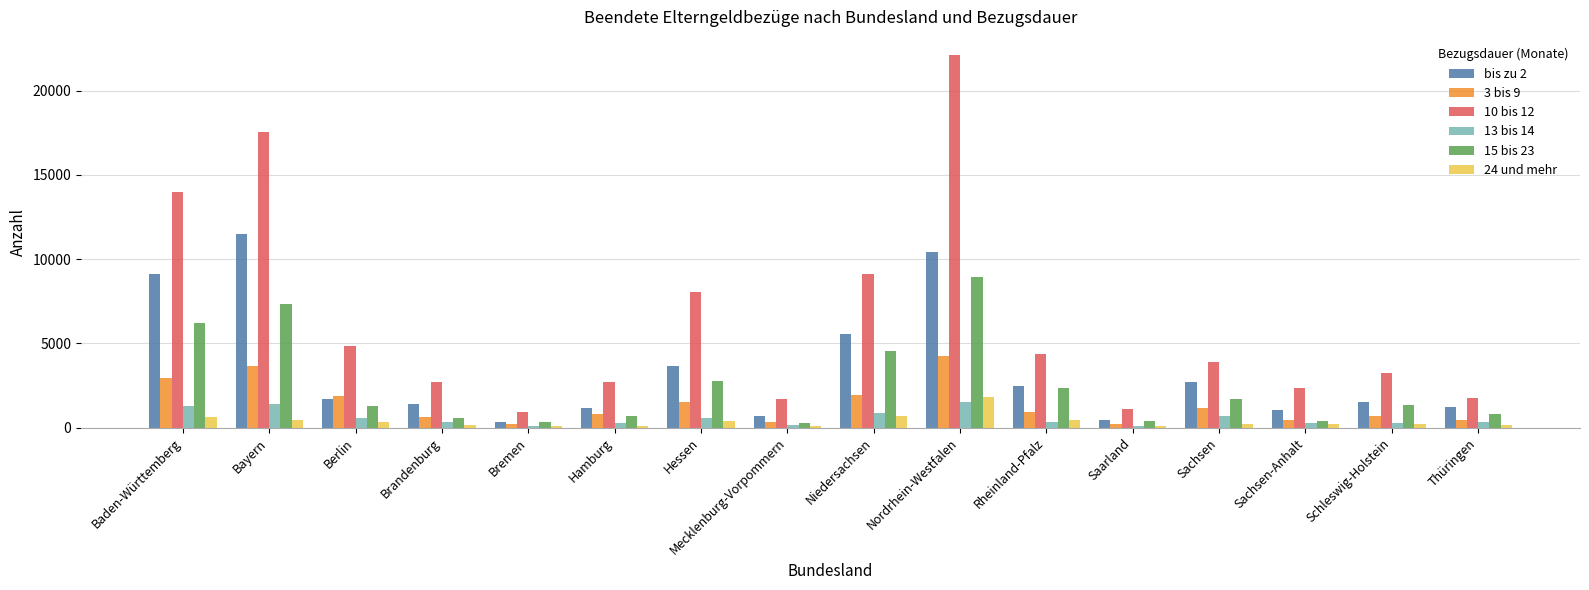

Are the bars grouped side by side (vs. stacked)?

Yes